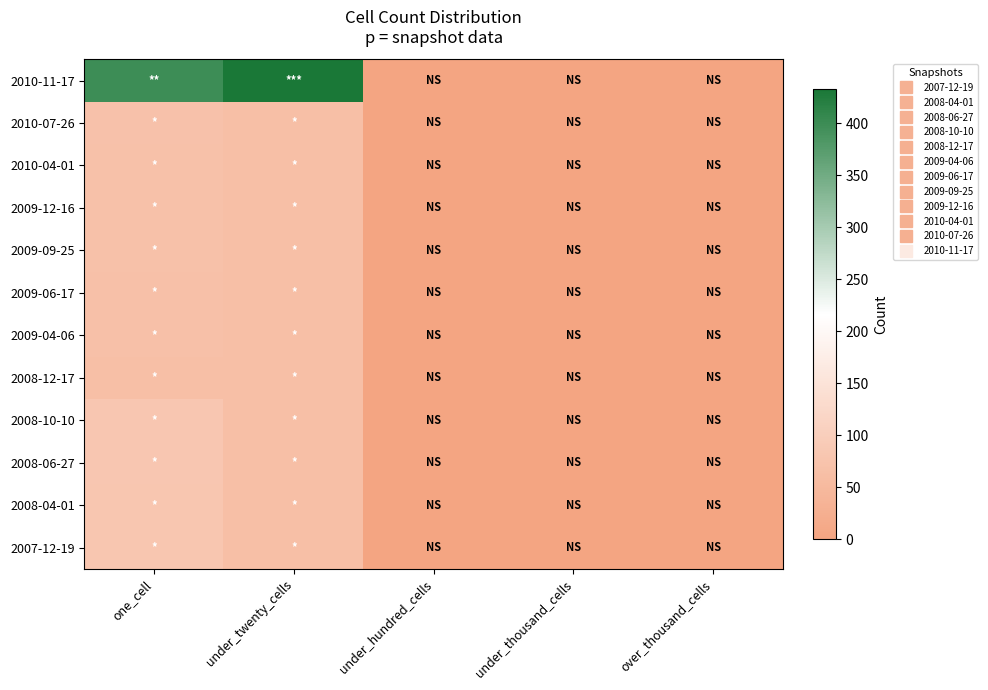

Reading left to right, list all the values displayed in this chart.

2007-12-19: one_cell=80	under_twenty_cells=64	under_hundred_cells=0	under_thousand_cells=0	over_thousand_cells=0
2008-04-01: one_cell=80	under_twenty_cells=64	under_hundred_cells=0	under_thousand_cells=0	over_thousand_cells=0
2008-06-27: one_cell=82	under_twenty_cells=64	under_hundred_cells=0	under_thousand_cells=0	over_thousand_cells=0
2008-10-10: one_cell=82	under_twenty_cells=64	under_hundred_cells=0	under_thousand_cells=0	over_thousand_cells=0
2008-12-17: one_cell=63	under_twenty_cells=64	under_hundred_cells=0	under_thousand_cells=0	over_thousand_cells=0
2009-04-06: one_cell=67	under_twenty_cells=64	under_hundred_cells=0	under_thousand_cells=0	over_thousand_cells=0
2009-06-17: one_cell=67	under_twenty_cells=64	under_hundred_cells=0	under_thousand_cells=0	over_thousand_cells=0
2009-09-25: one_cell=68	under_twenty_cells=64	under_hundred_cells=0	under_thousand_cells=0	over_thousand_cells=0
2009-12-16: one_cell=68	under_twenty_cells=64	under_hundred_cells=0	under_thousand_cells=0	over_thousand_cells=0
2010-04-01: one_cell=69	under_twenty_cells=64	under_hundred_cells=0	under_thousand_cells=0	over_thousand_cells=0
2010-07-26: one_cell=70	under_twenty_cells=64	under_hundred_cells=0	under_thousand_cells=0	over_thousand_cells=0
2010-11-17: one_cell=399	under_twenty_cells=433	under_hundred_cells=0	under_thousand_cells=0	over_thousand_cells=0